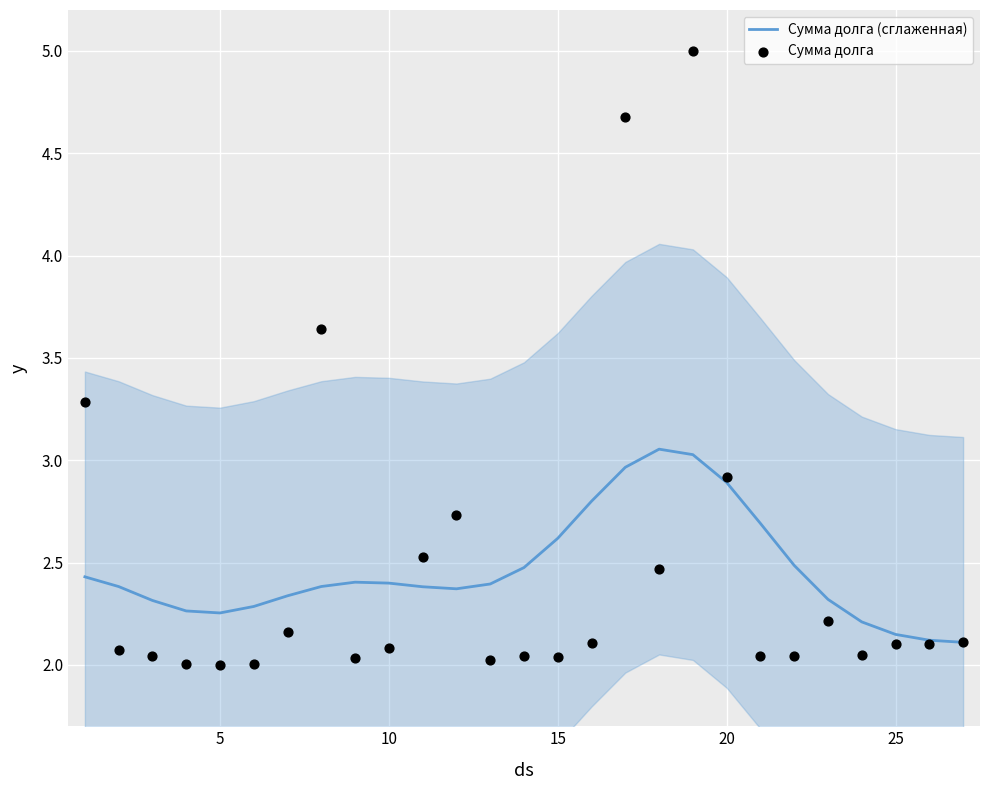

Which series has the largest total across all categories?

Сумма долга (сглаженная)